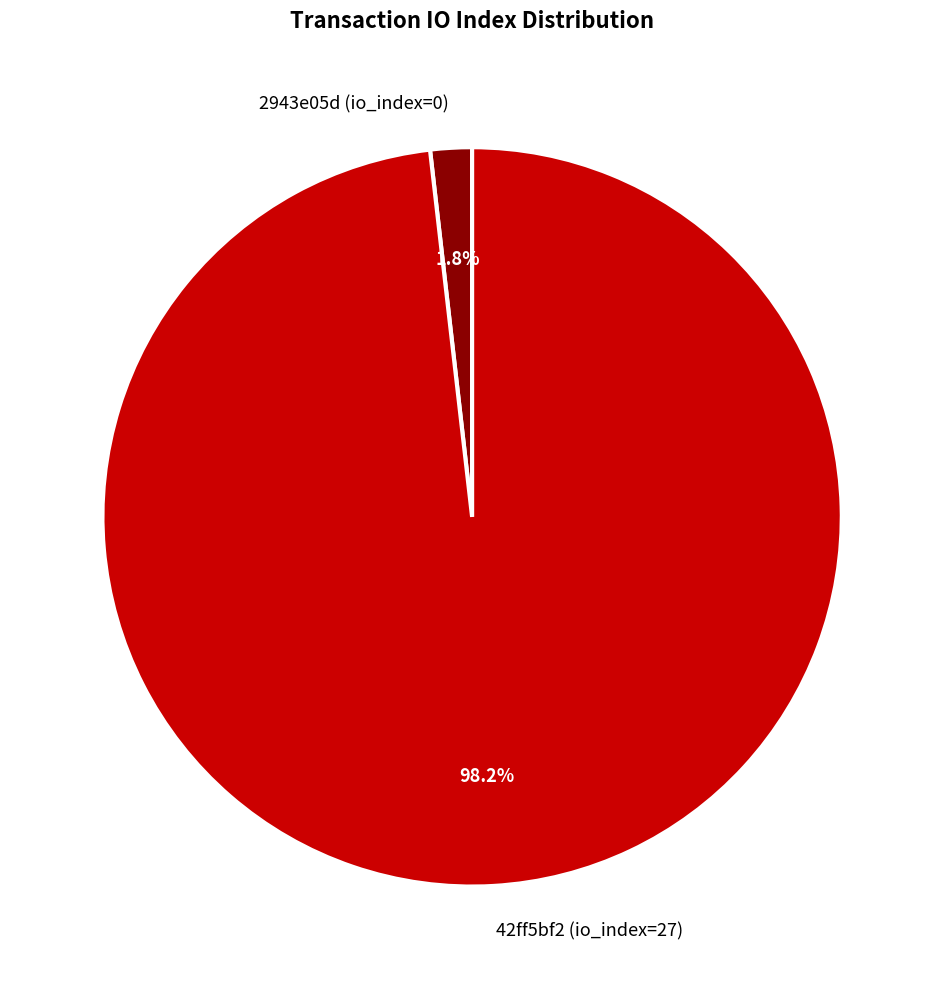

Which category accounts for the majority?

42ff5bf2 (io_index=27)